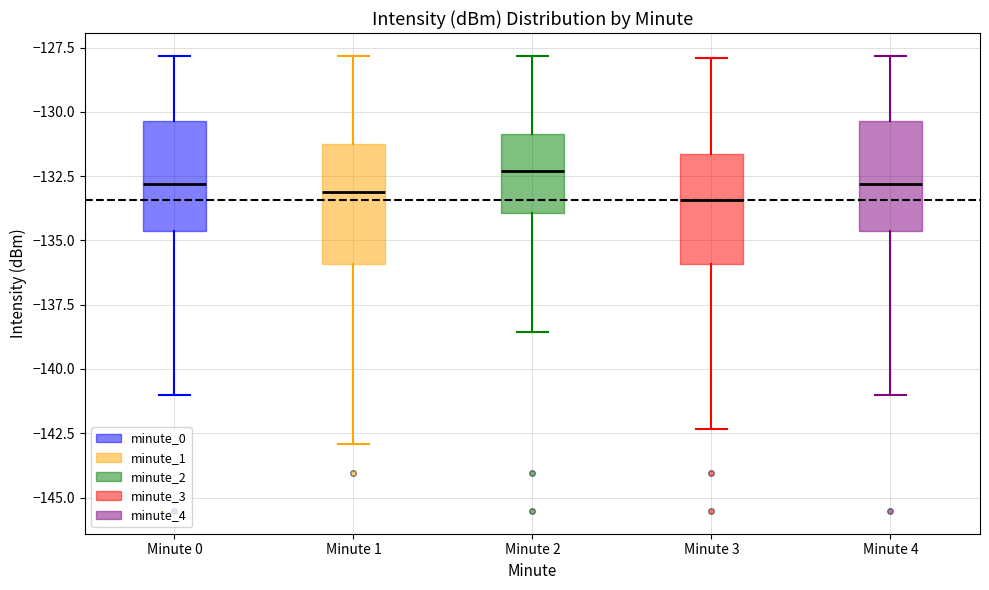

Which box has the highest median line?

Minute 2